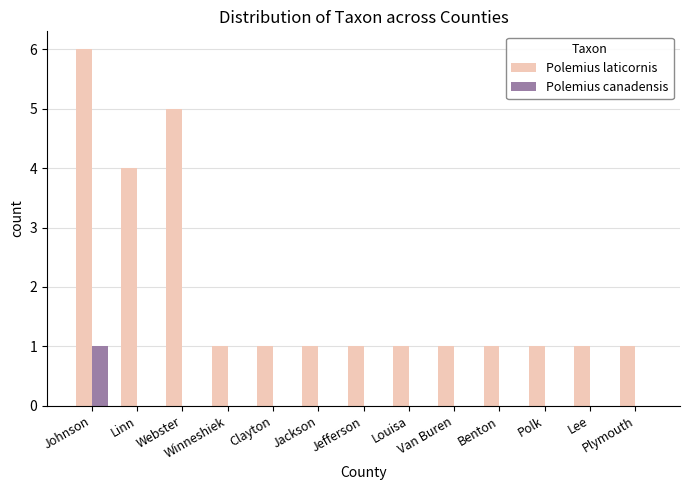

Which series has the largest total across all categories?

Polemius laticornis